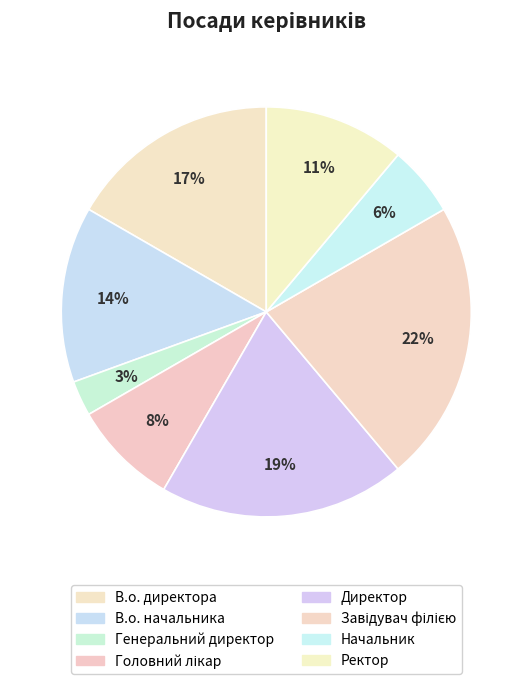

Count the number of slices in the pie.

8